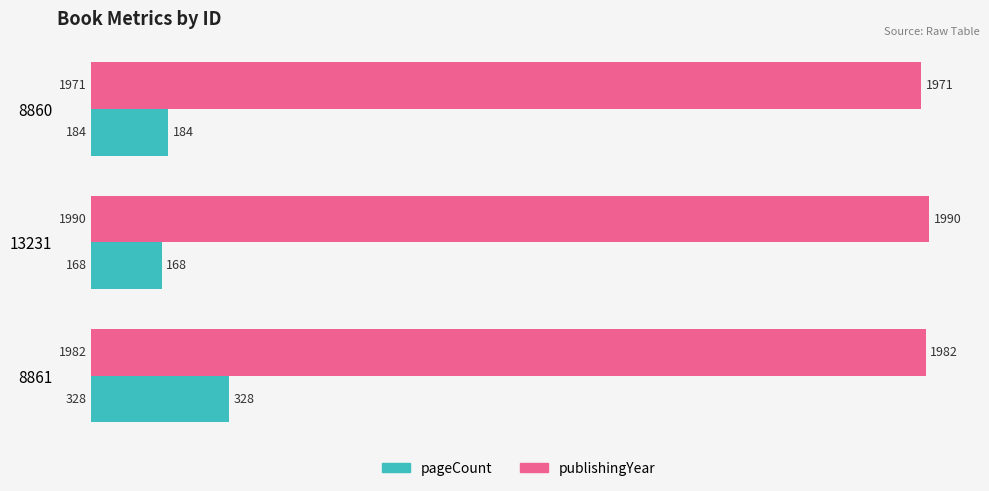

What is the difference between the pageCount values at 13231 and 8860?

16